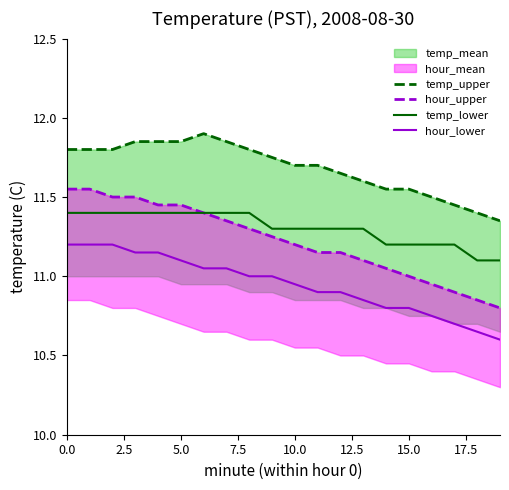

What is the spread (max minus min) of values at 10?

0.8